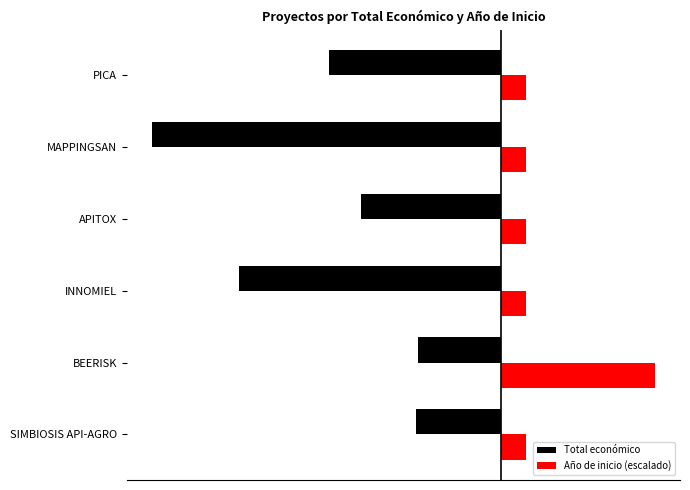

What are all the series names shown in the legend?

Total económico, Año de inicio (escalado)